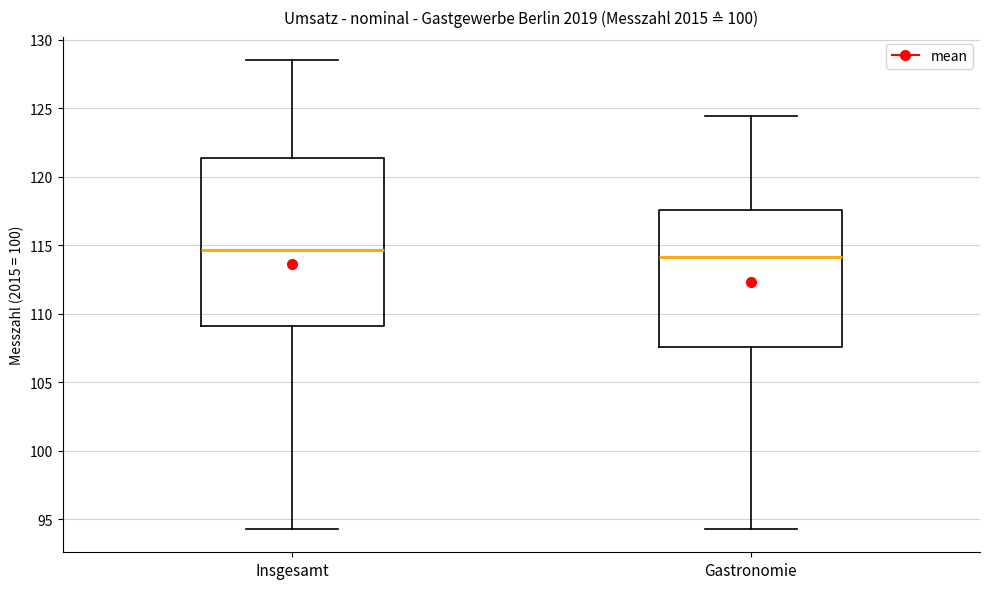

Reading left to right, read every box against the y-axis: the position of its median line, the range the box covers, and the ends of its whiskers. The values are not printed on the chart, so give them approximately, as read against the axis.

Insgesamt: median 114.5, box 109.0 to 121.5, whiskers 94.5 to 128.5
Gastronomie: median 114.0, box 107.5 to 117.5, whiskers 94.5 to 124.5